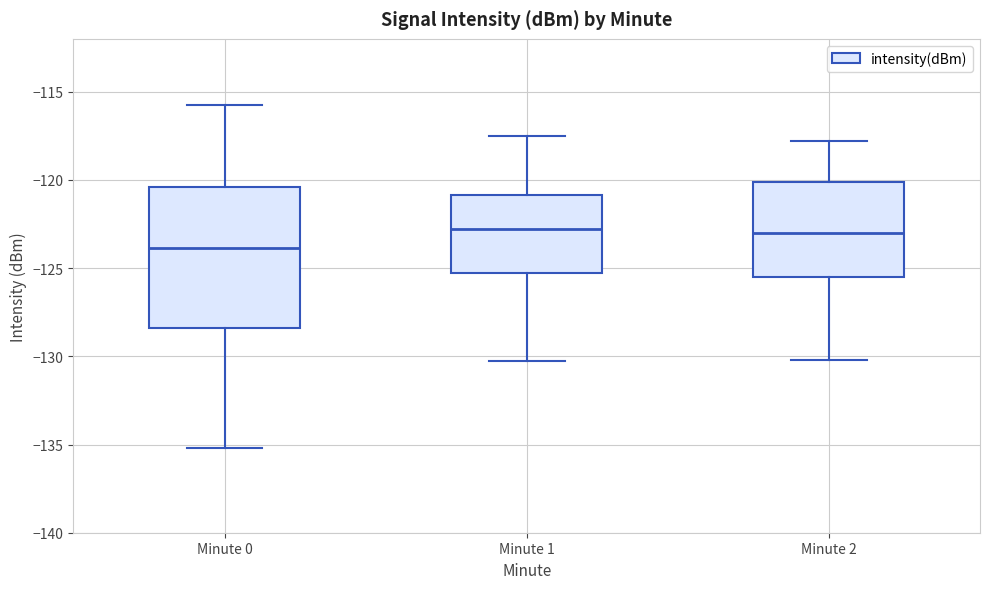

Which box is the tallest, from its lower edge to its upper edge?

Minute 0